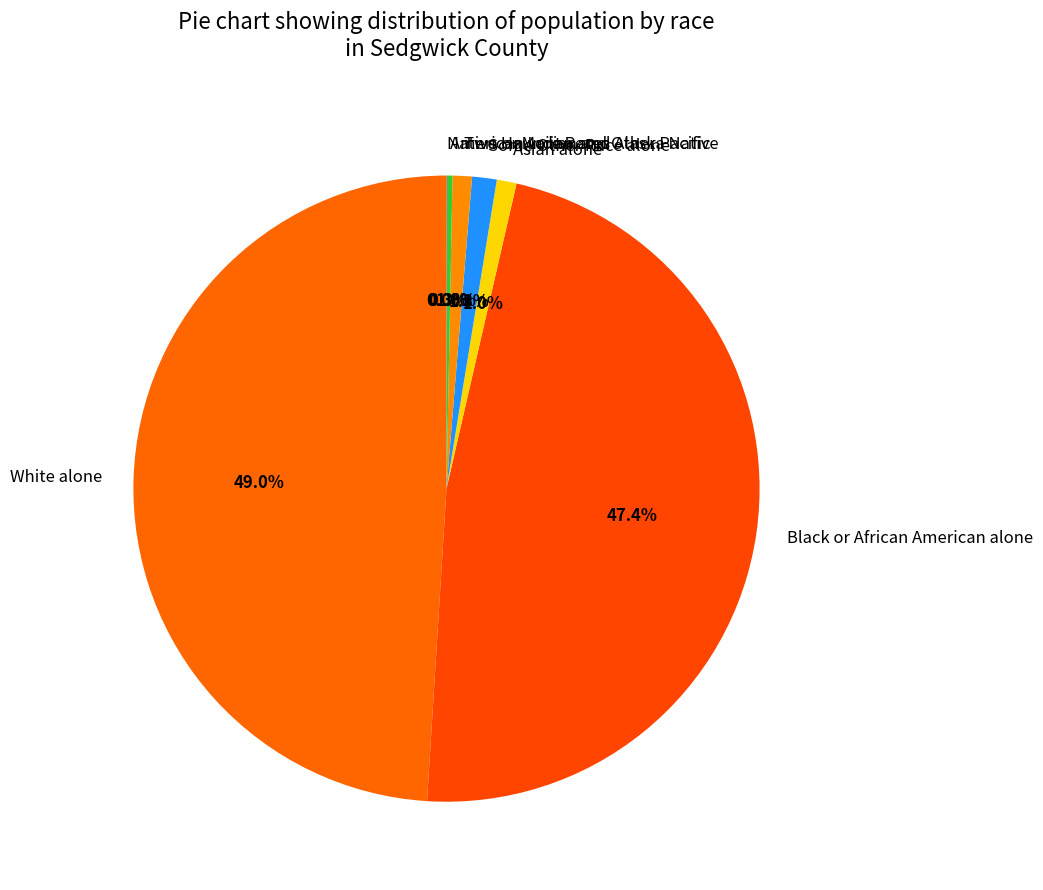

Is the sum of White alone and Black or African American alone greater than half?

Yes